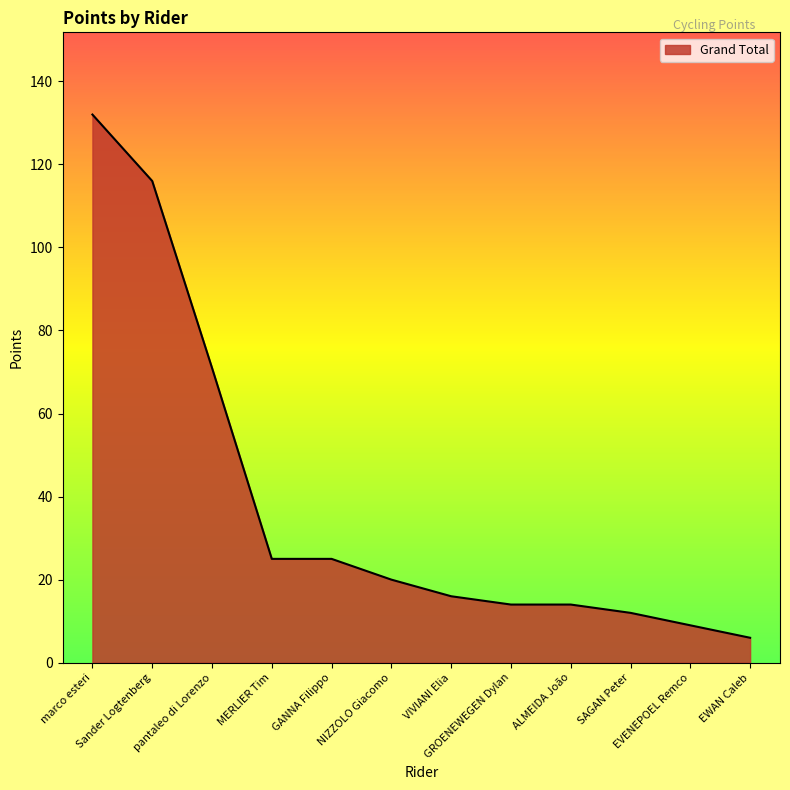

What is the difference between the maximum and minimum values?

126